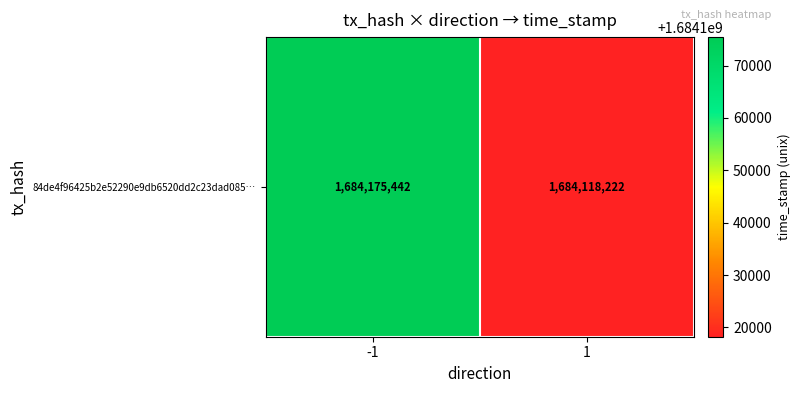

List the labels in order of value, largest first.

-1, 1